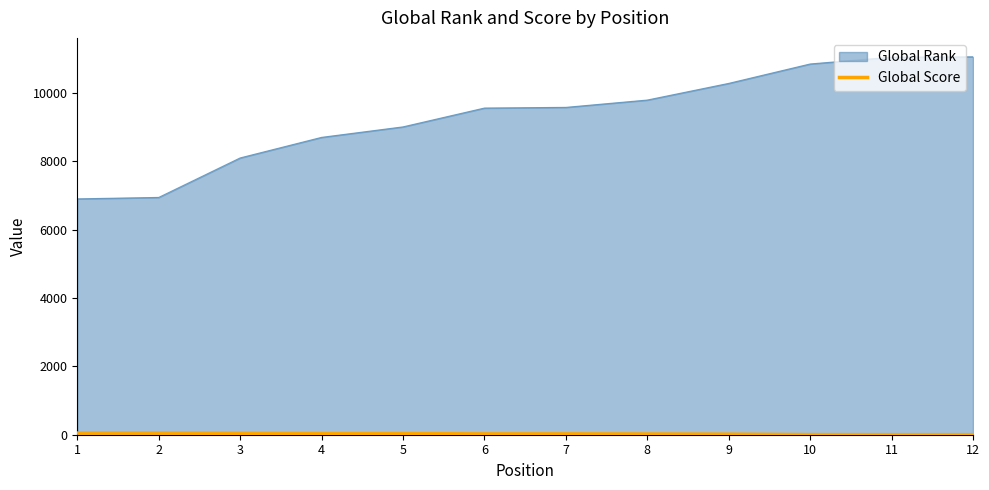

Does the chart have visible grid lines?

No